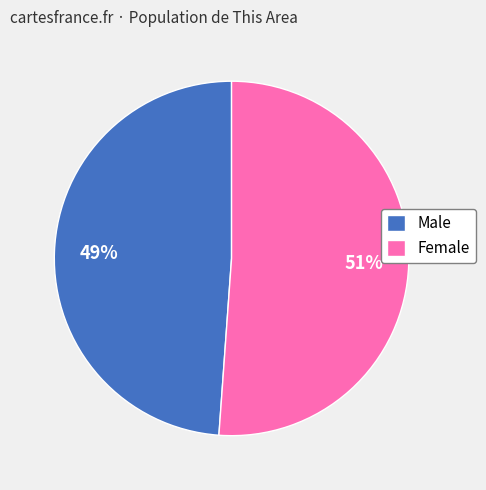

Count the number of slices in the pie.

2